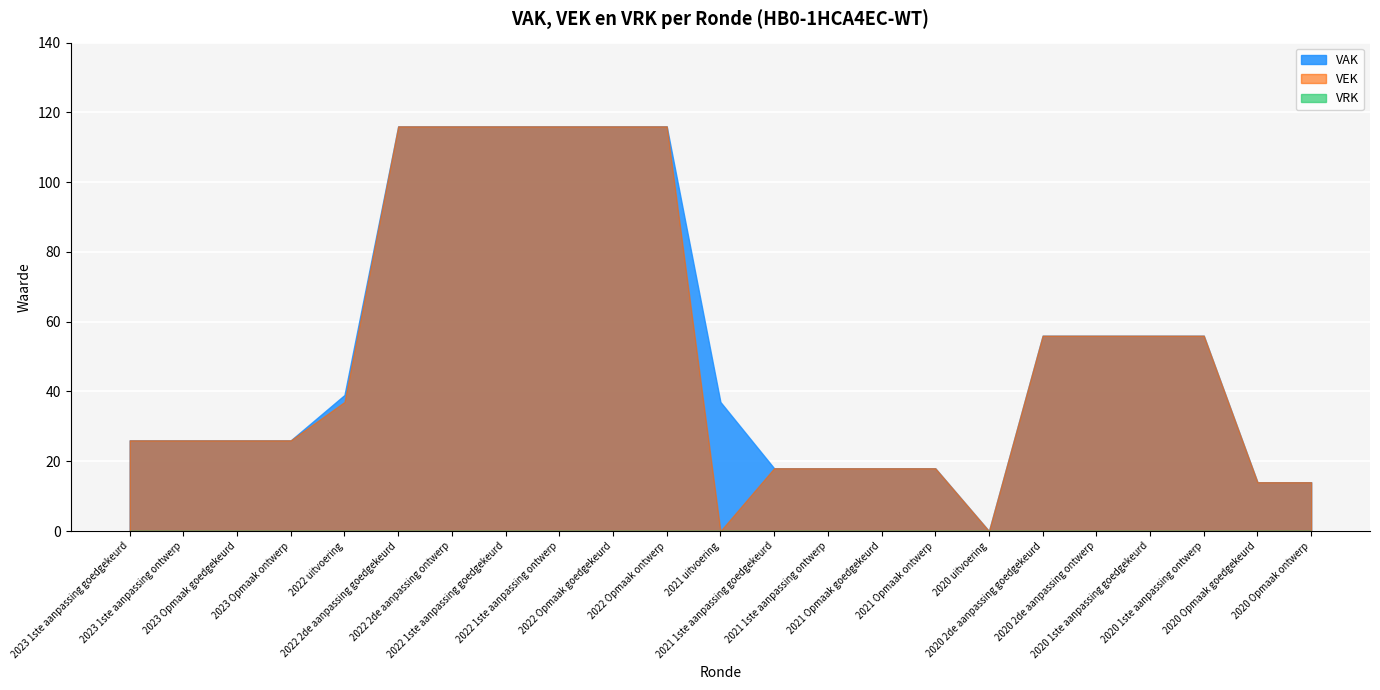

At which category is the sum across all series the highest?

2022 2de aanpassing goedgekeurd